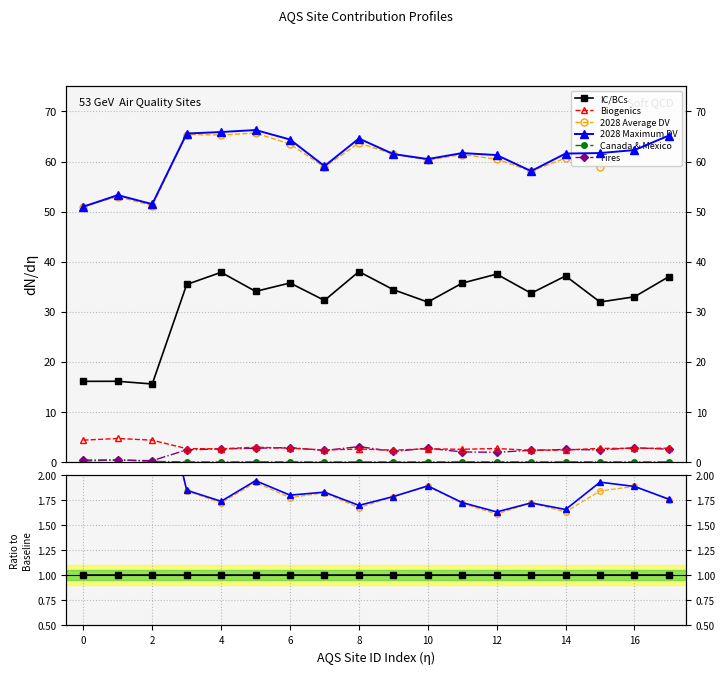

Which category has the lowest value across all series?

8